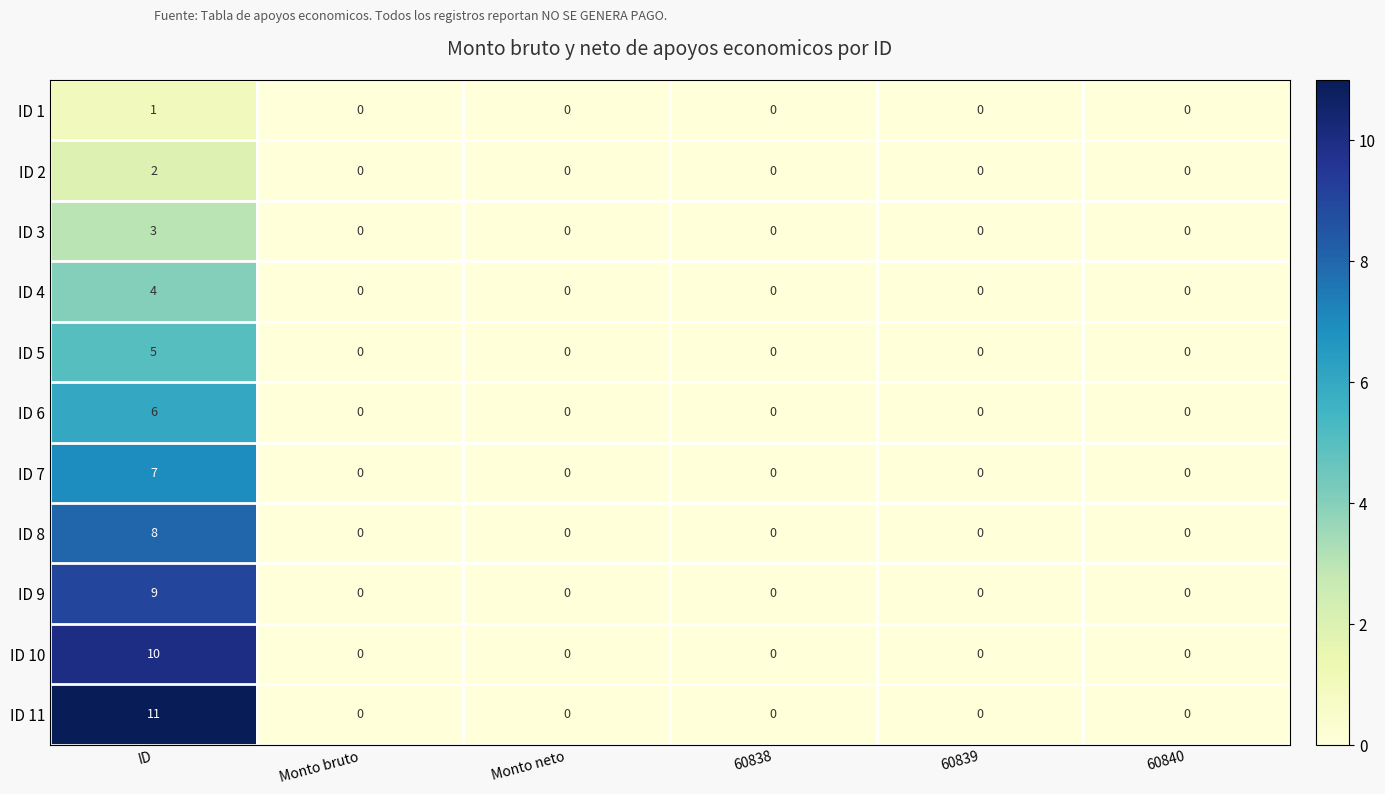

At ID, list the series in order from smallest to largest.

ID 1, ID 2, ID 3, ID 4, ID 5, ID 6, ID 7, ID 8, ID 9, ID 10, ID 11